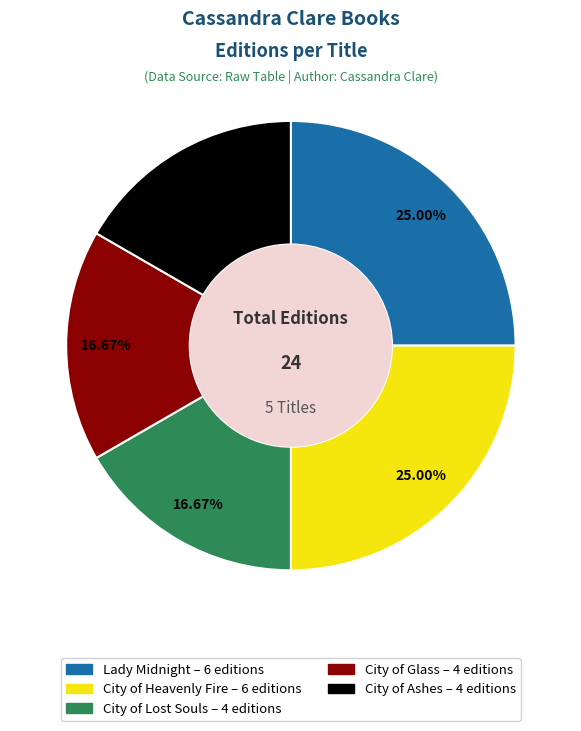

What percentage is the City of Ashes slice, to the nearest percent?

17%